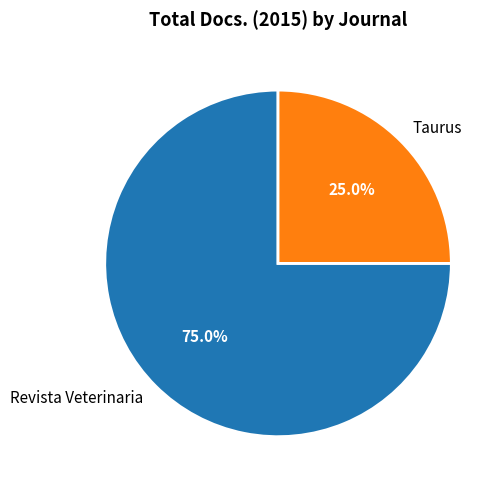

To the nearest percent, what is the average slice percentage?

50%